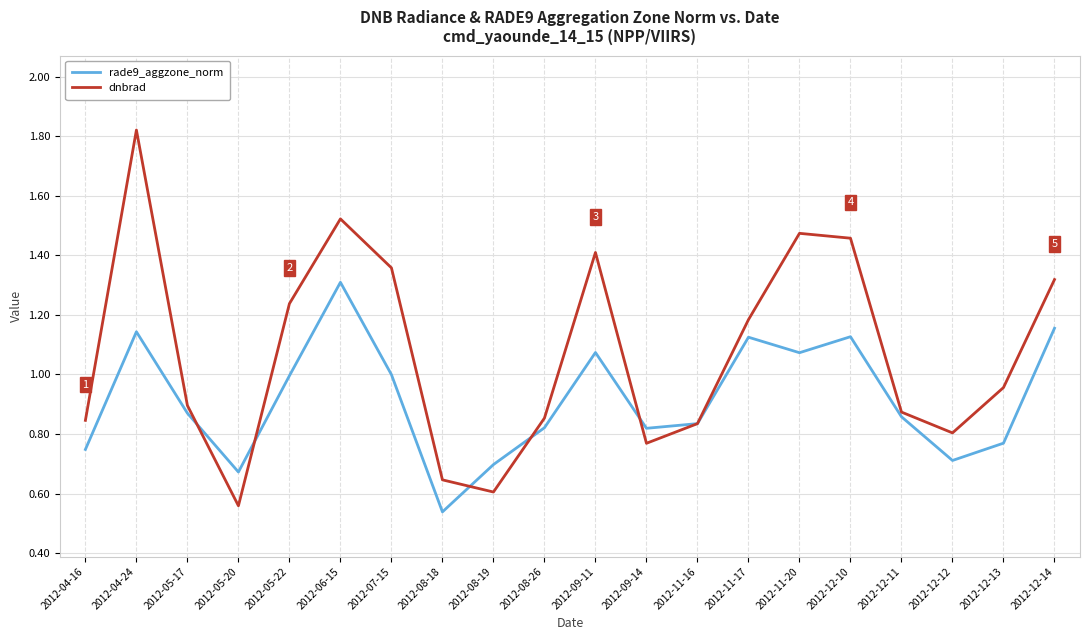

The dnbrad series shows 0.2 at 2012-11-16. True or false?

False